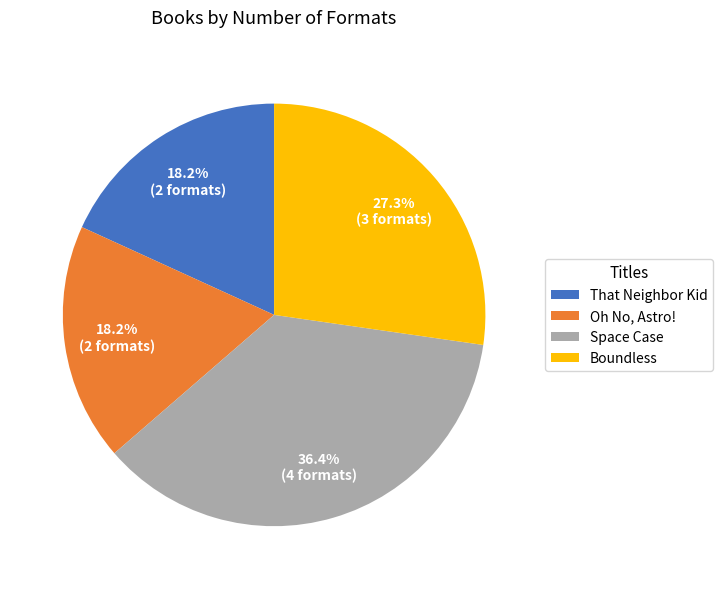

Which has a higher value, Boundless or Oh No, Astro!?

Boundless